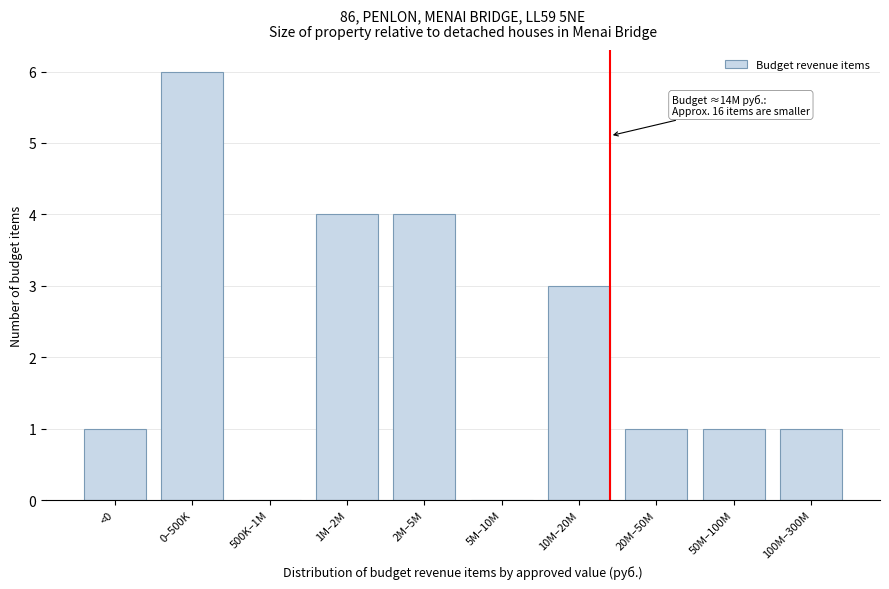

Reading right to left, transcribe all the data shown in this chart.

100M–300M=1	50M–100M=1	20M–50M=1	10M–20M=3	5M–10M=0	2M–5M=4	1M–2M=4	500K–1M=0	0–500K=6	<0=1